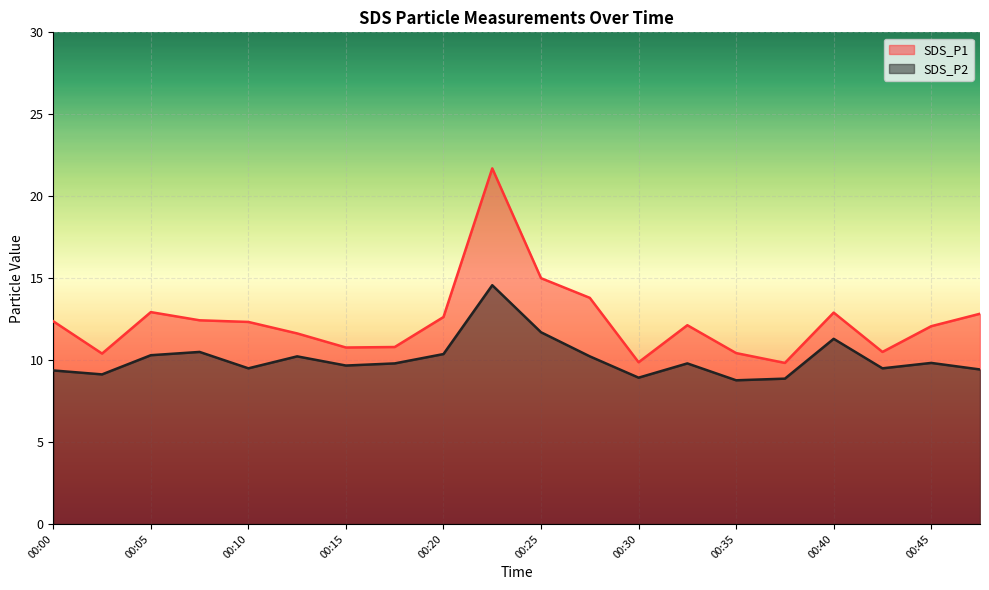

What is the difference between the maximum and second lowest values in the SDS_P1 series?

11.8